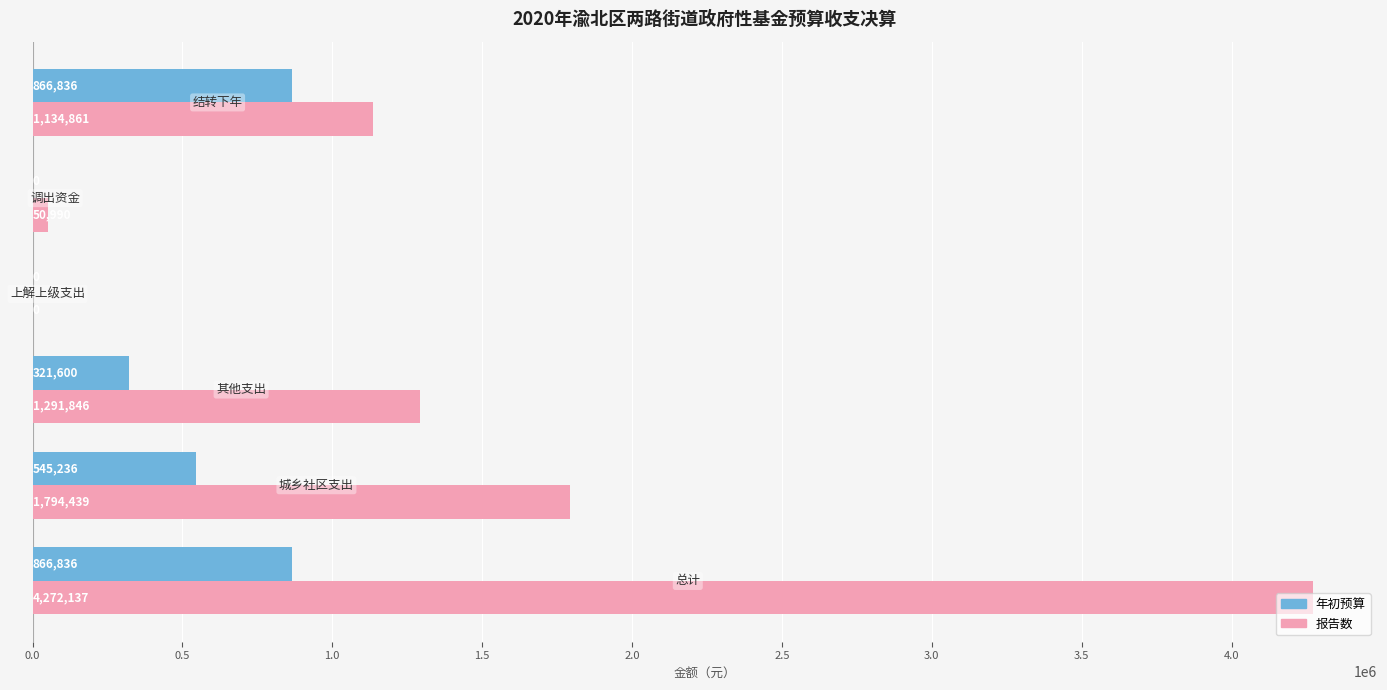

Which series has the largest total across all categories?

报告数